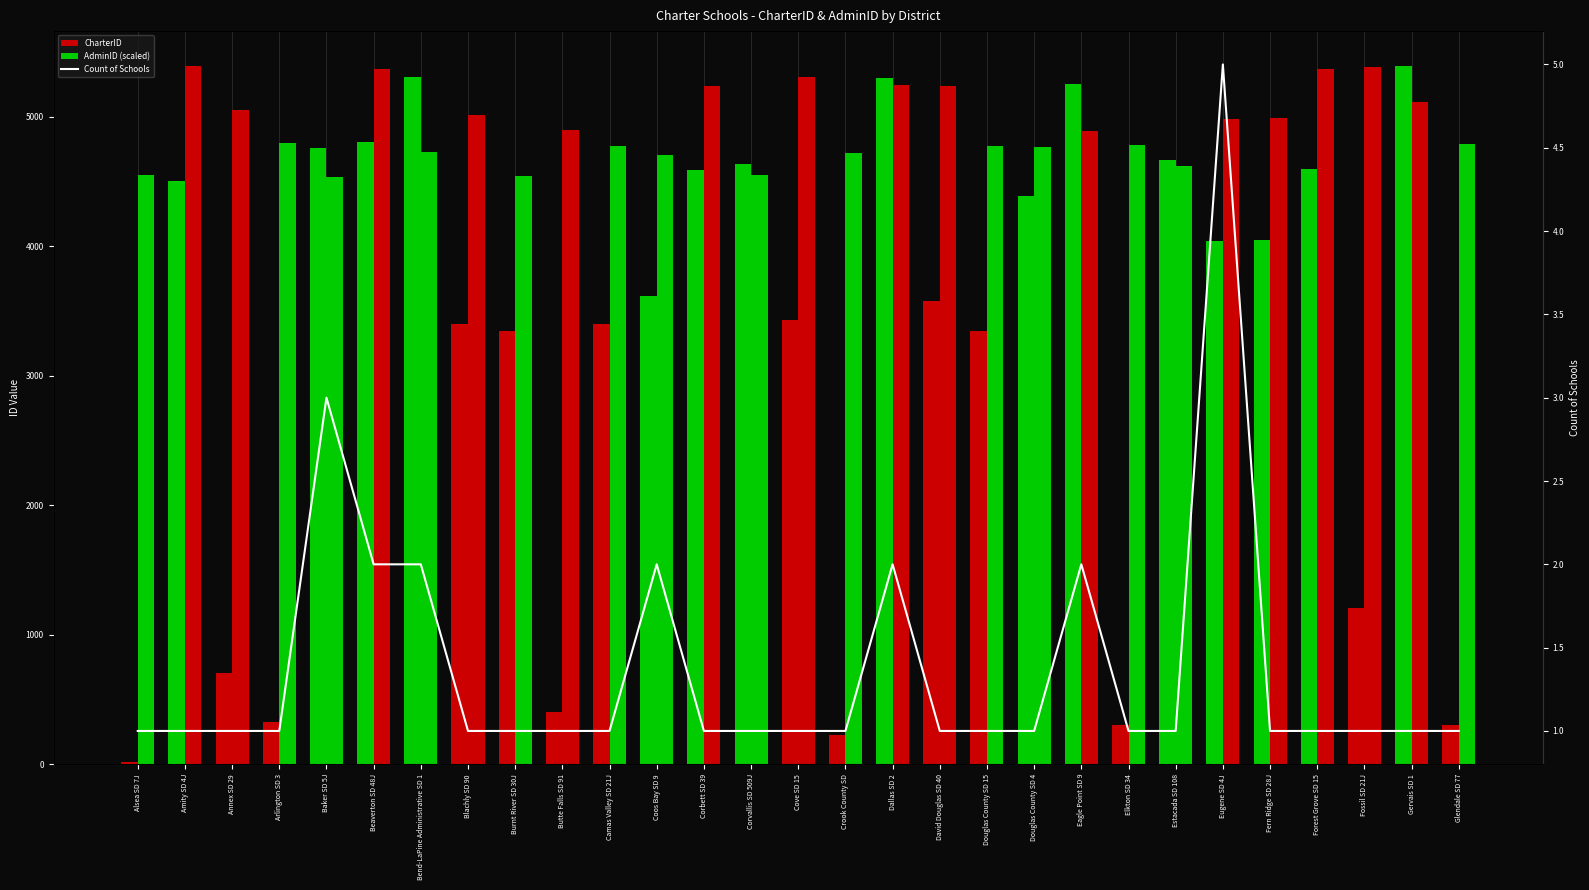

Does the chart contain stacked bars?

No